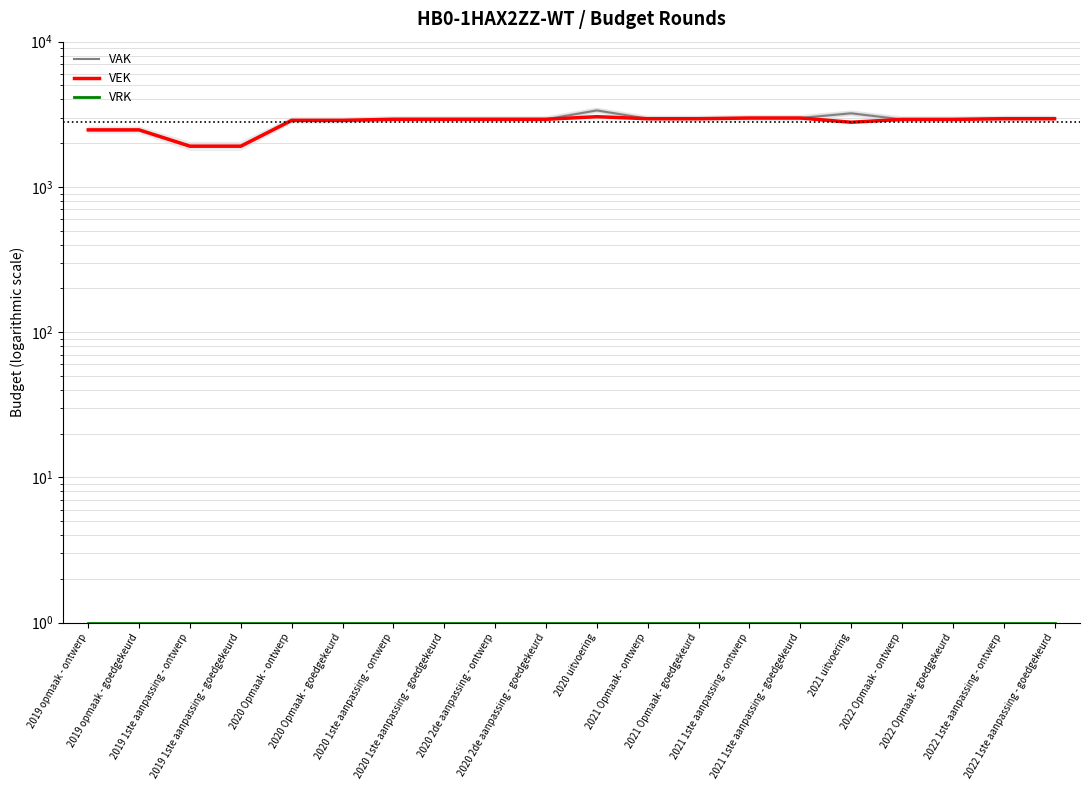

Rank the series at 2022 Opmaak - ontwerp from lowest to highest value.

VRK, VAK, VEK